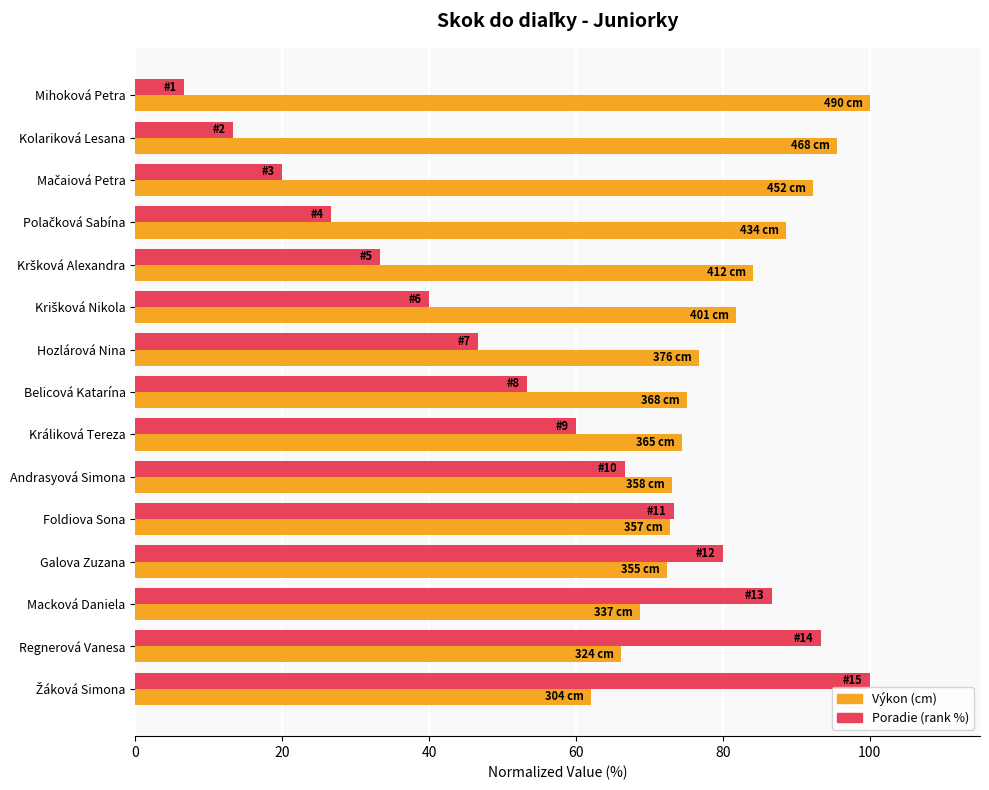

Read the Výkon (cm) value at Macková Daniela.

68.8